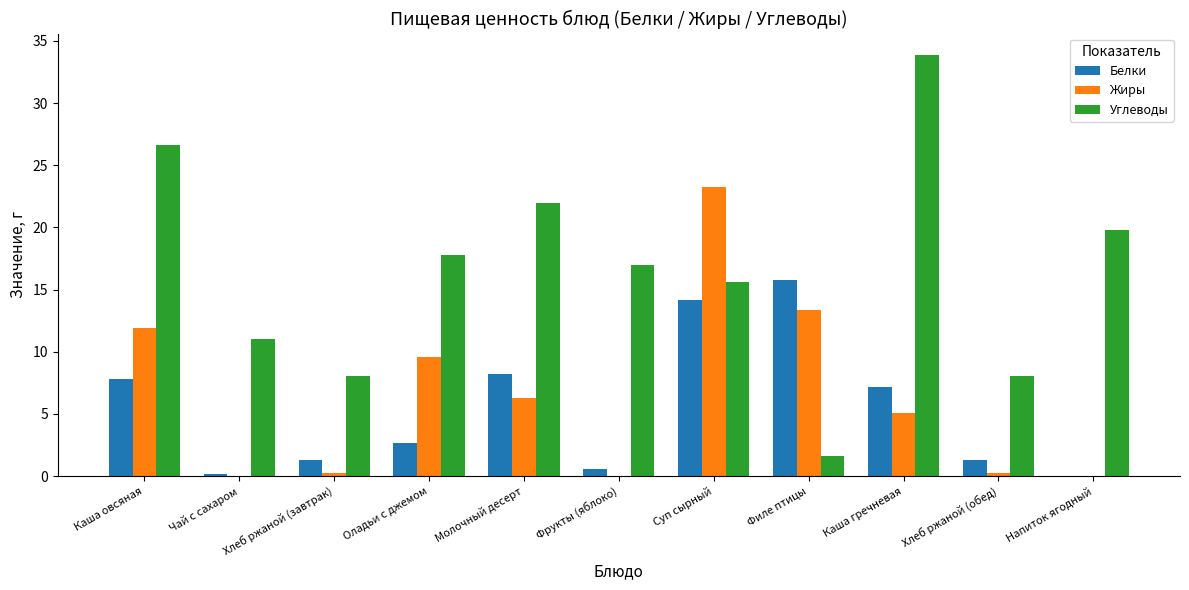

Read the Жиры value at Каша гречневая.

5.1